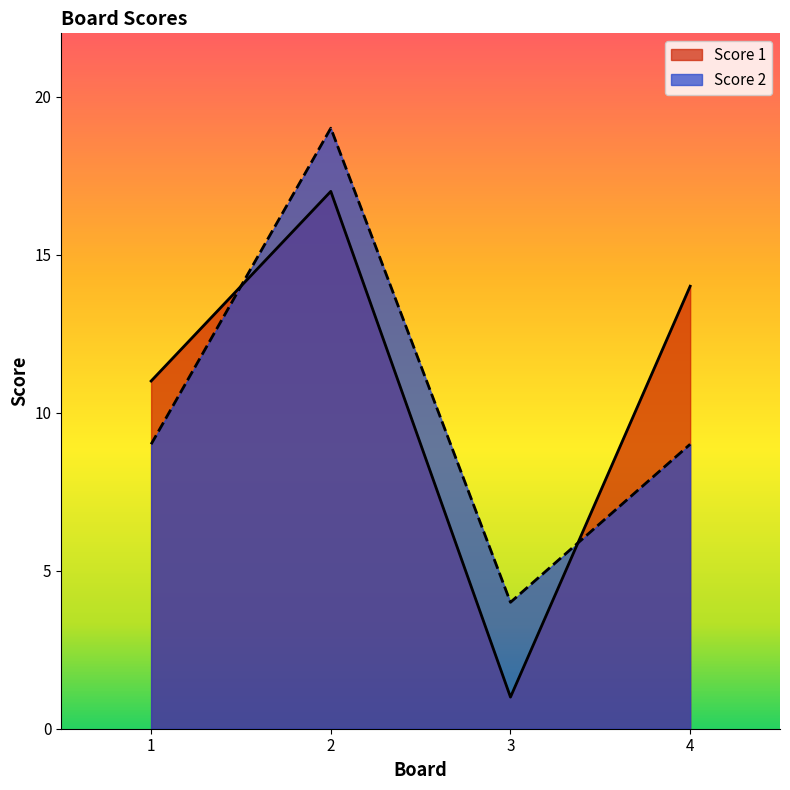

Between which two adjacent categories do Score 2 and Score 1 first intersect?

1 and 2